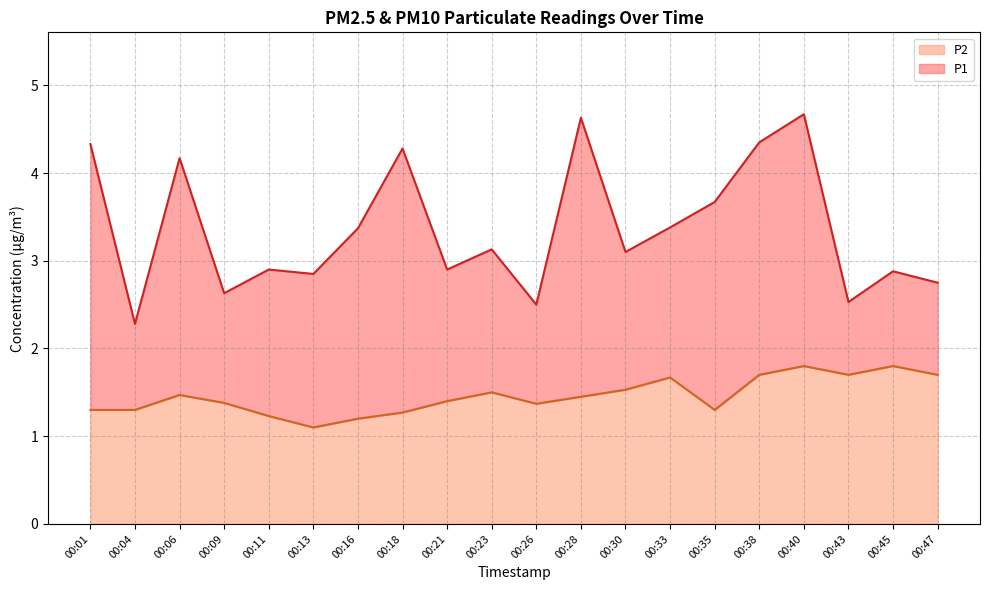

What is the difference between the P1 values at 00:40 and 00:13?

1.8